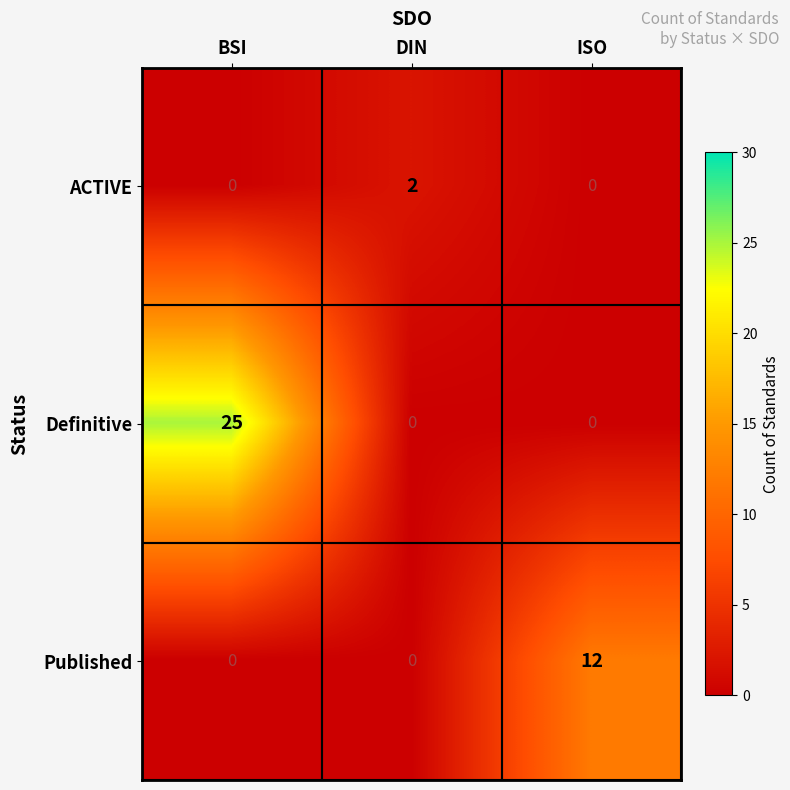

Reading left to right, what are all the values shown in this chart?

ACTIVE: 0	2	0
Definitive: 25	0	0
Published: 0	0	12